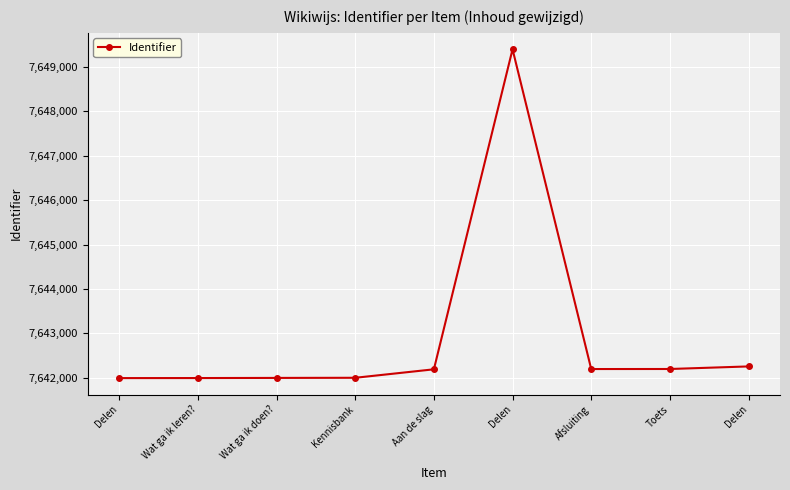

Does the chart have visible grid lines?

Yes